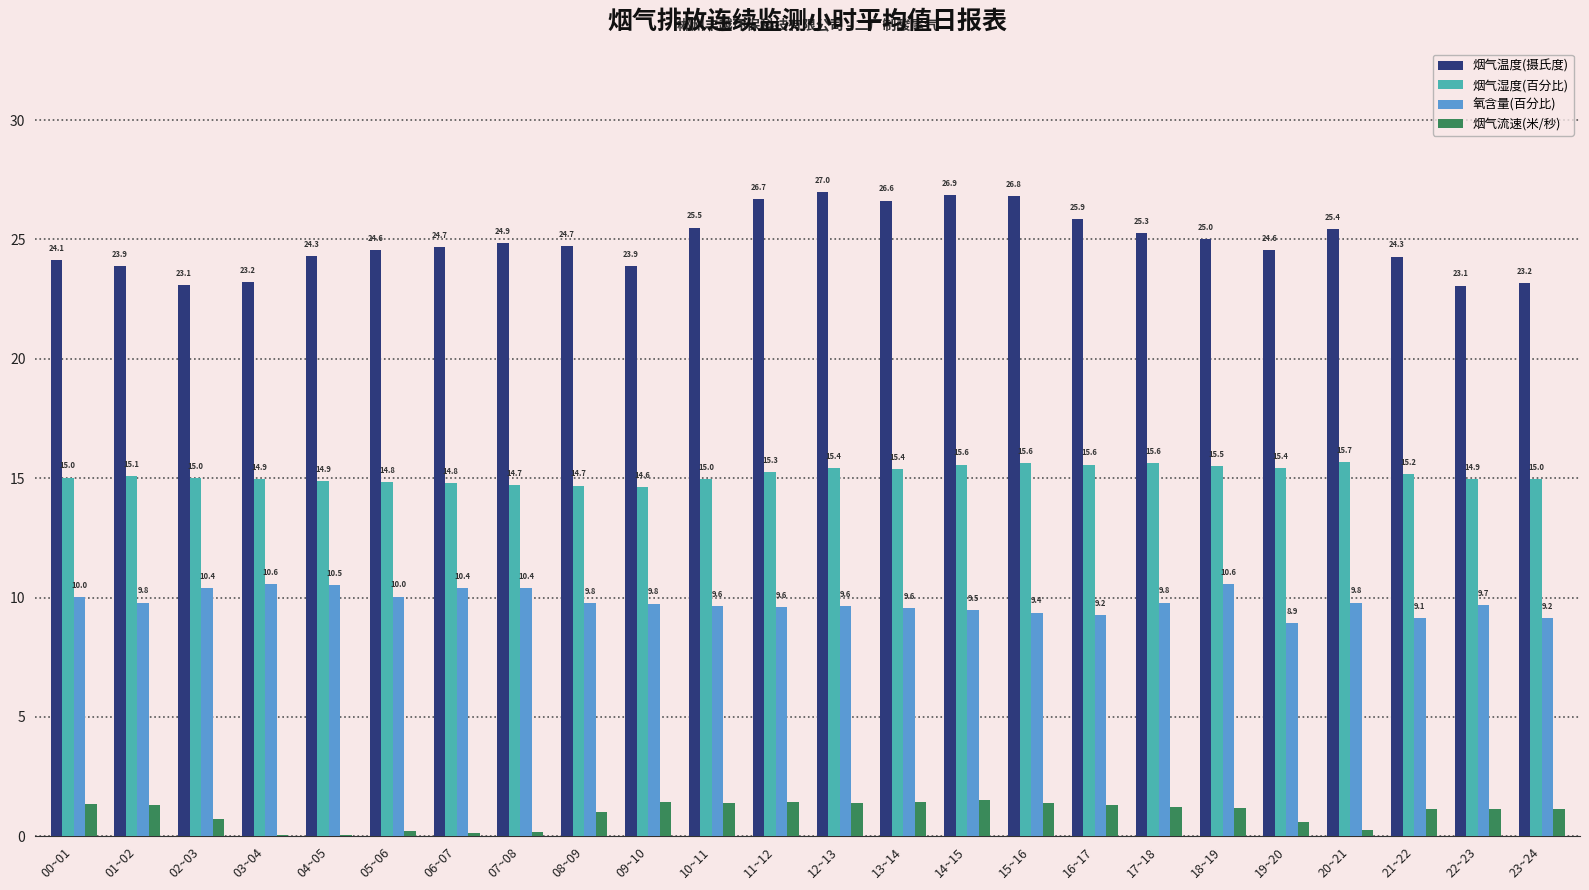

True or false: 烟气湿度(百分比) has a value of 14.8 at 05~06.

True